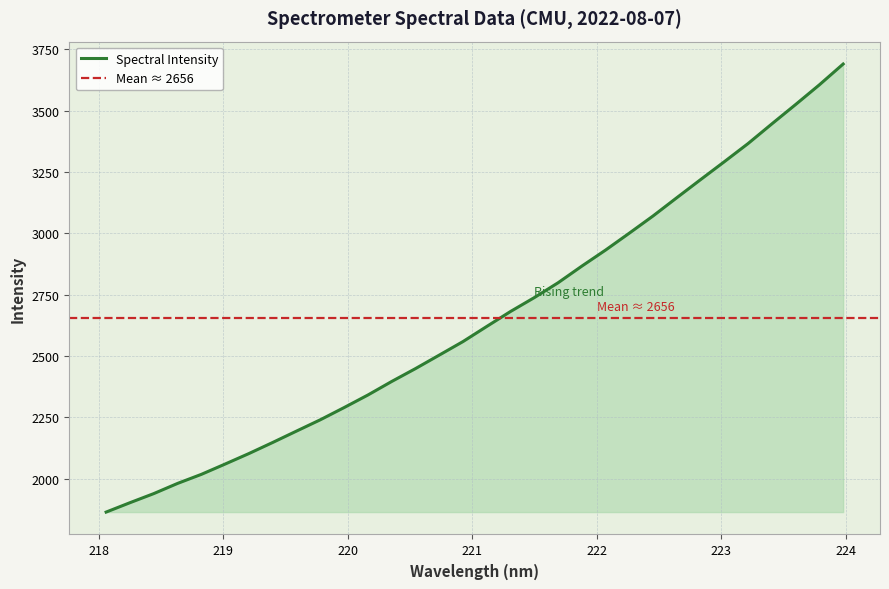

Reading left to right, list all the values displayed in this chart.

218.0596=1864.7	218.2508=1902.9	218.442=1940.0	218.6332=1981.4	218.8244=2018.3	219.0156=2060.4	219.2067=2103.1	219.3979=2148.3	219.589=2194.6	219.7801=2240.7	219.9712=2290.3	220.1623=2341.5	220.3533=2396.6	220.5444=2449.0	220.7354=2504.0	220.9264=2559.3	221.1174=2620.9	221.3083=2681.8	221.4993=2738.3	221.6902=2798.8	221.8812=2866.6	222.0721=2932.0	222.263=3001.0	222.4538=3071.1	222.6447=3145.5	222.8355=3219.1	223.0264=3292.1	223.2172=3366.1	223.408=3446.1	223.5987=3524.9	223.7895=3605.1	223.9802=3689.7